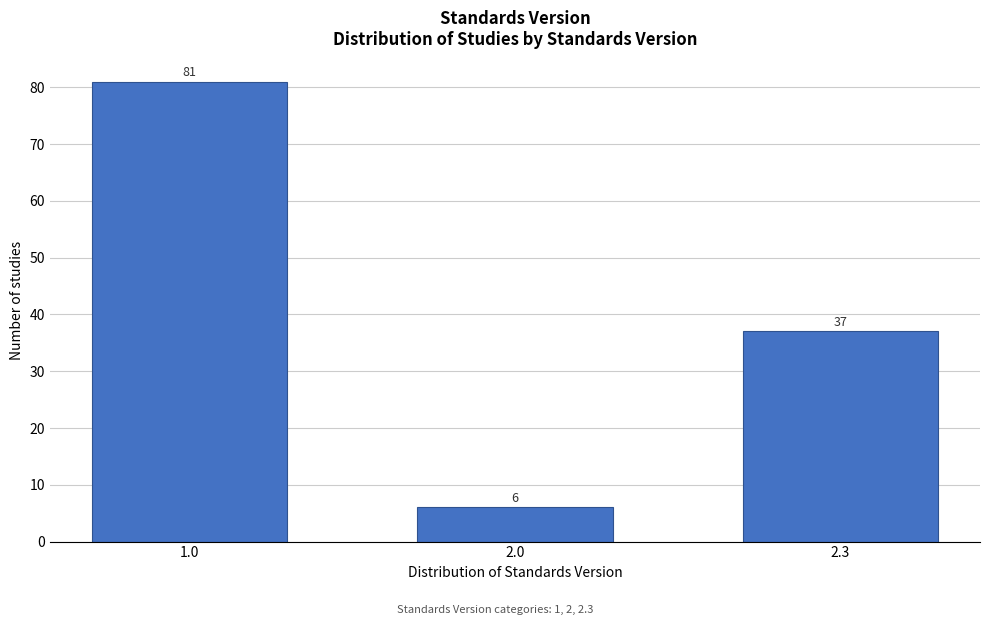

Reading left to right, extract all data points from this chart.

1.0=81	2.0=6	2.3=37